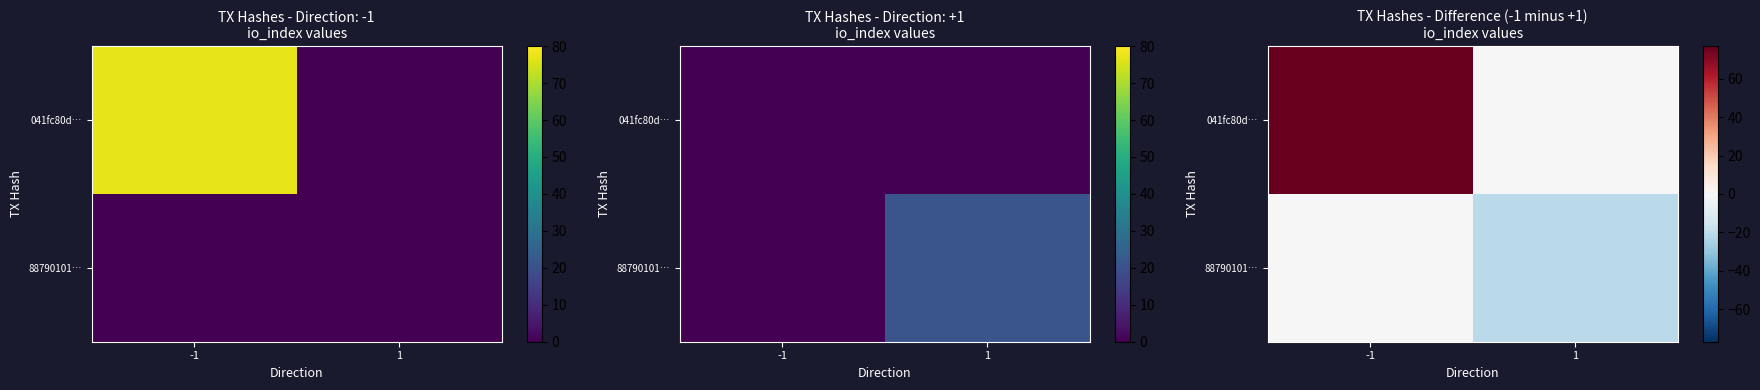

What is the maximum value shown in the chart?

77